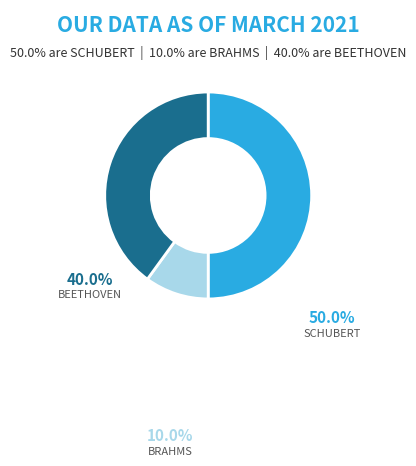

Is it true that BRAHMS is 10% of the pie?

True